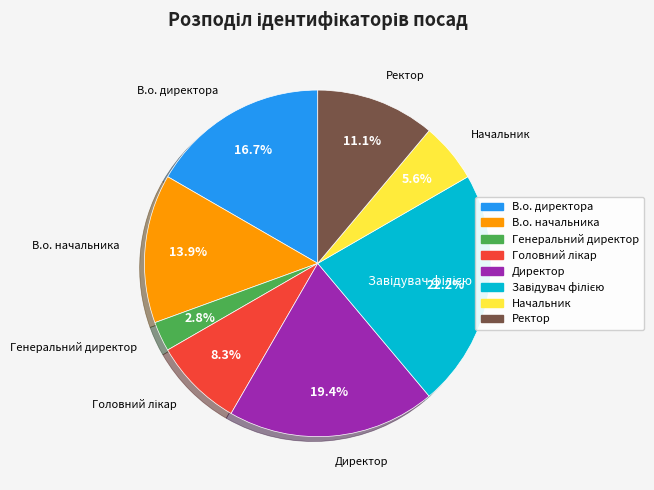

Which has a higher value, Начальник or В.о. начальника?

В.о. начальника